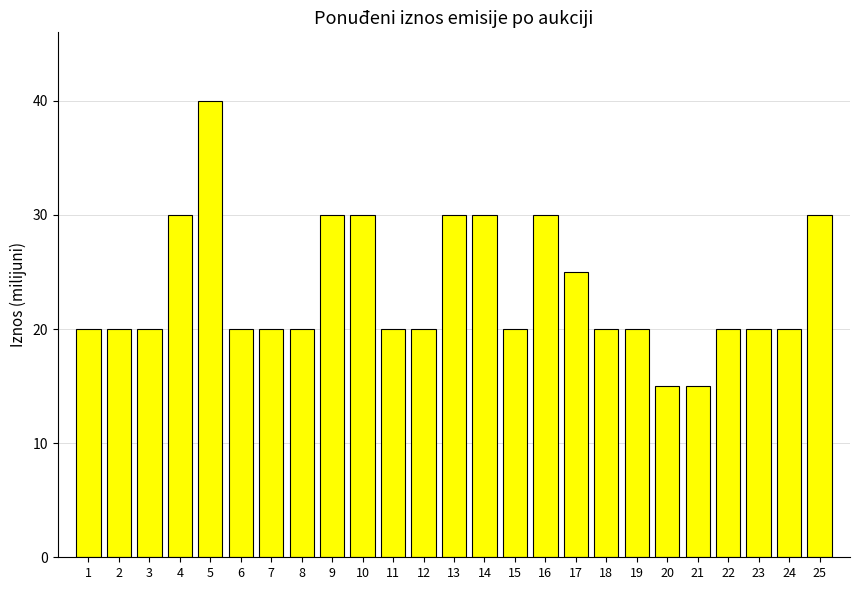

What is the change in value from 9 to 19?

-10